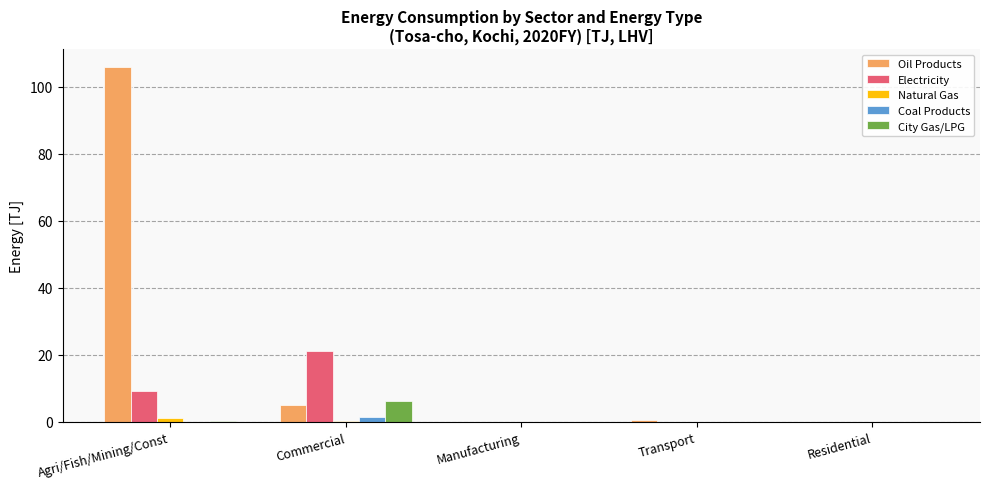

Which series has the largest total across all categories?

Oil Products